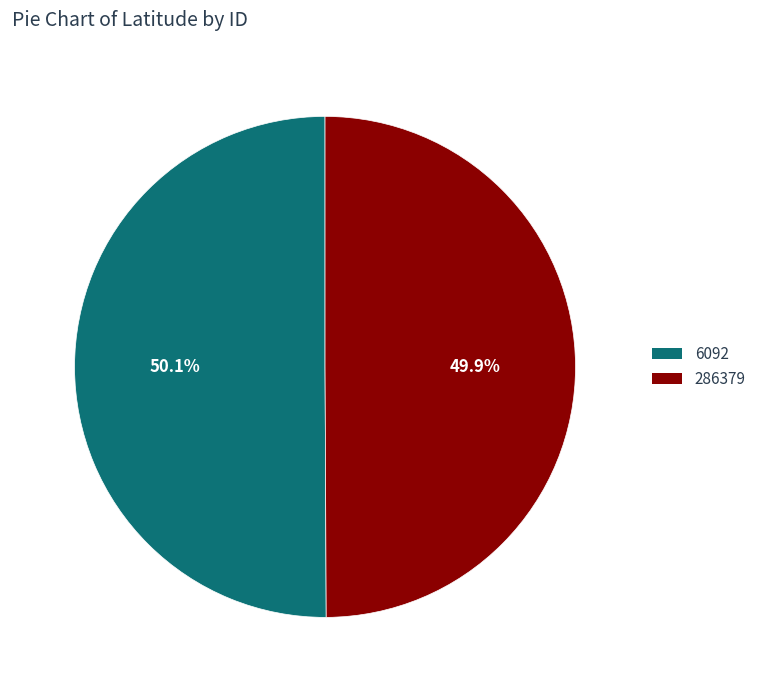

What portion of the pie excludes 286379?

50.1%